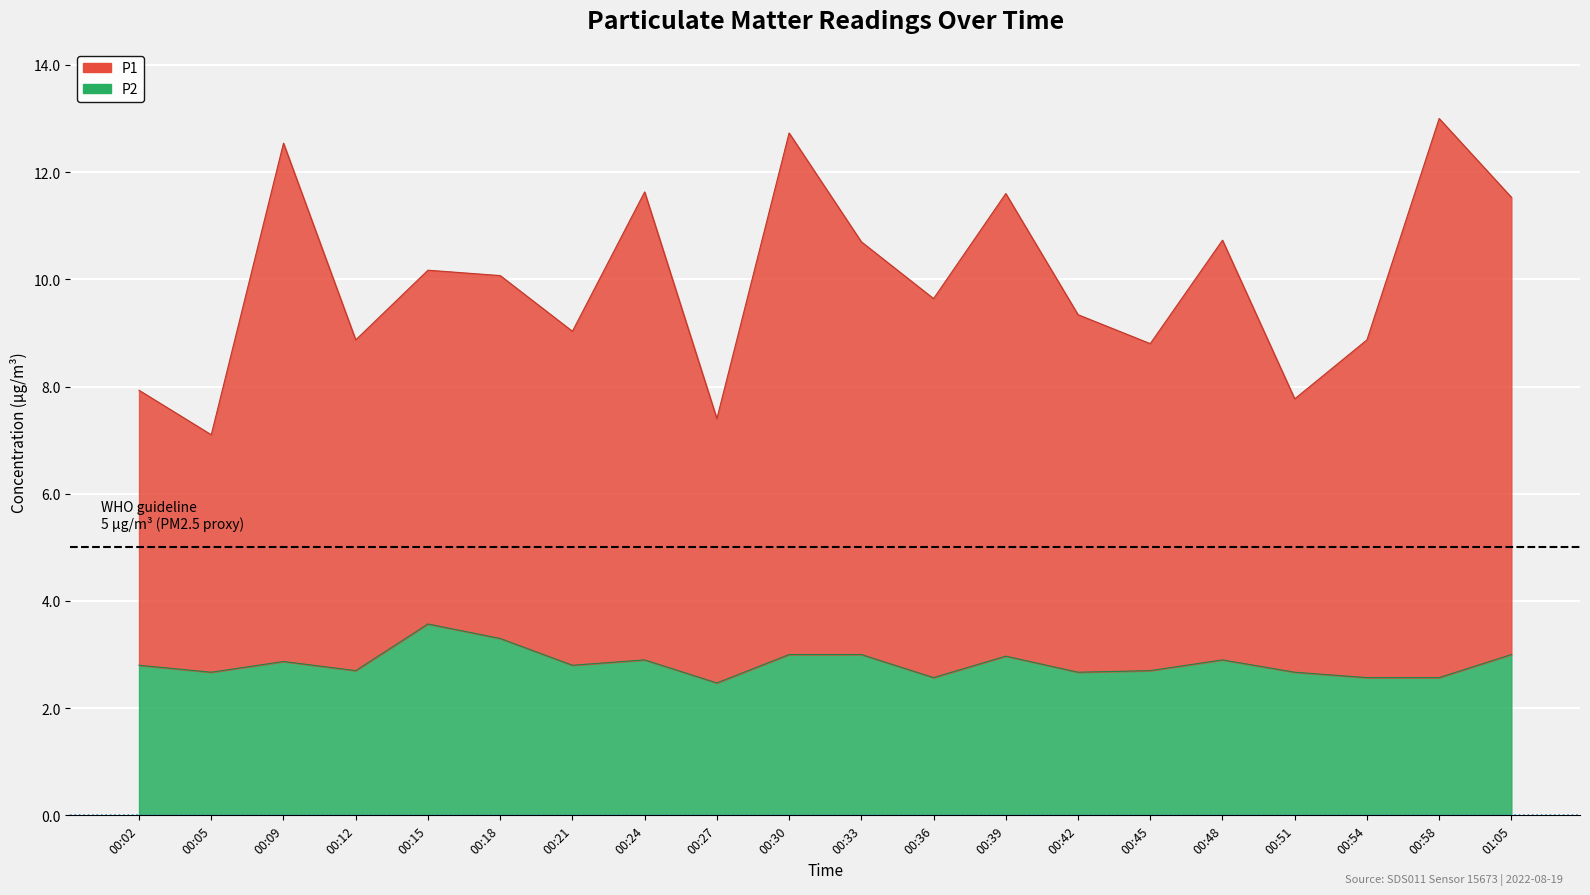

Rank the series by their average value, from highest to lowest.

P1, P2